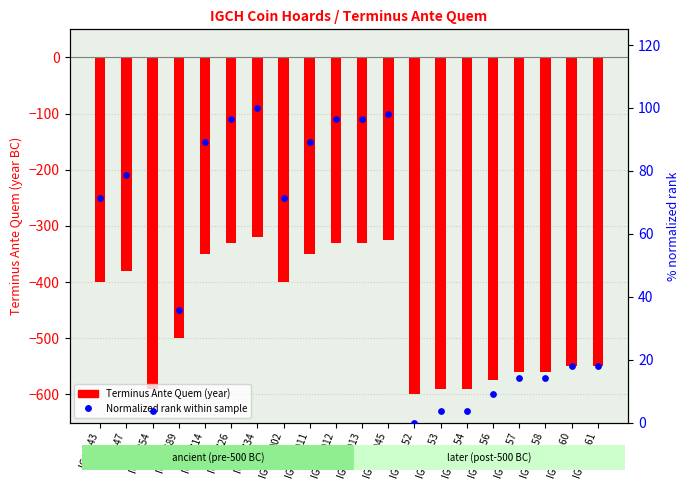

Which series contains the highest Y value?

Normalized rank within sample